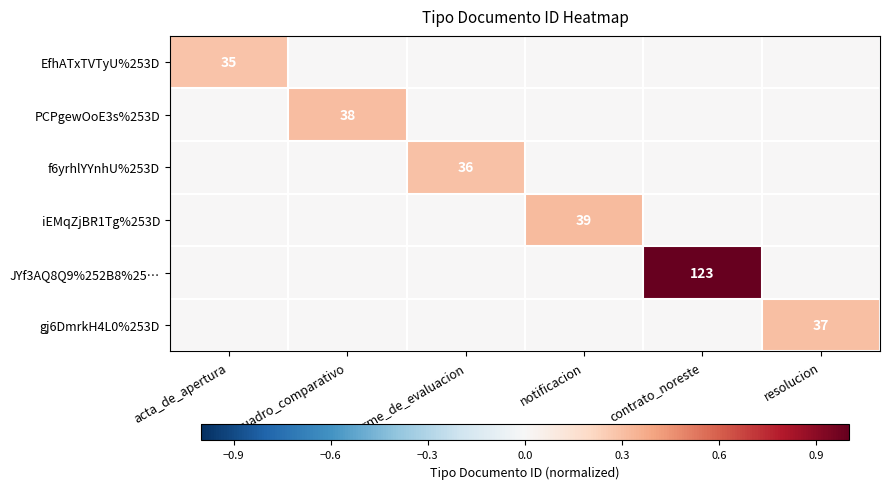

Is it true that f6yrhlYYnhU%253D equals 36 at informe_de_evaluacion?

True